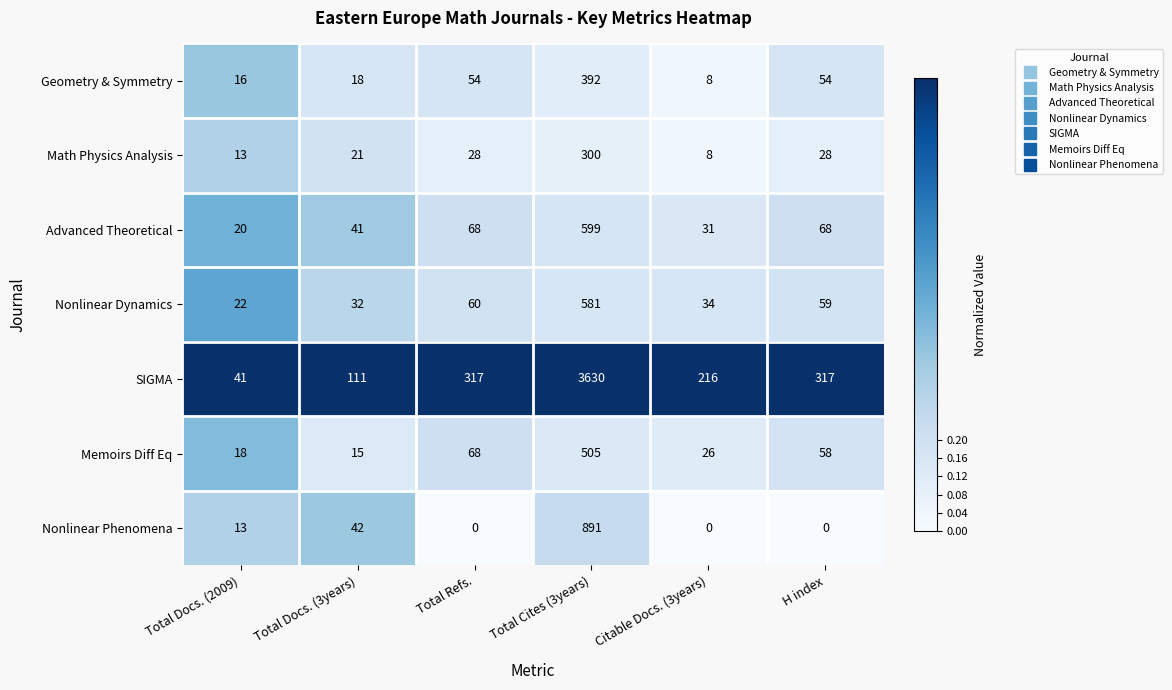

What is the difference between the Nonlinear Dynamics values at Total Refs. and Citable Docs. (3years)?

26